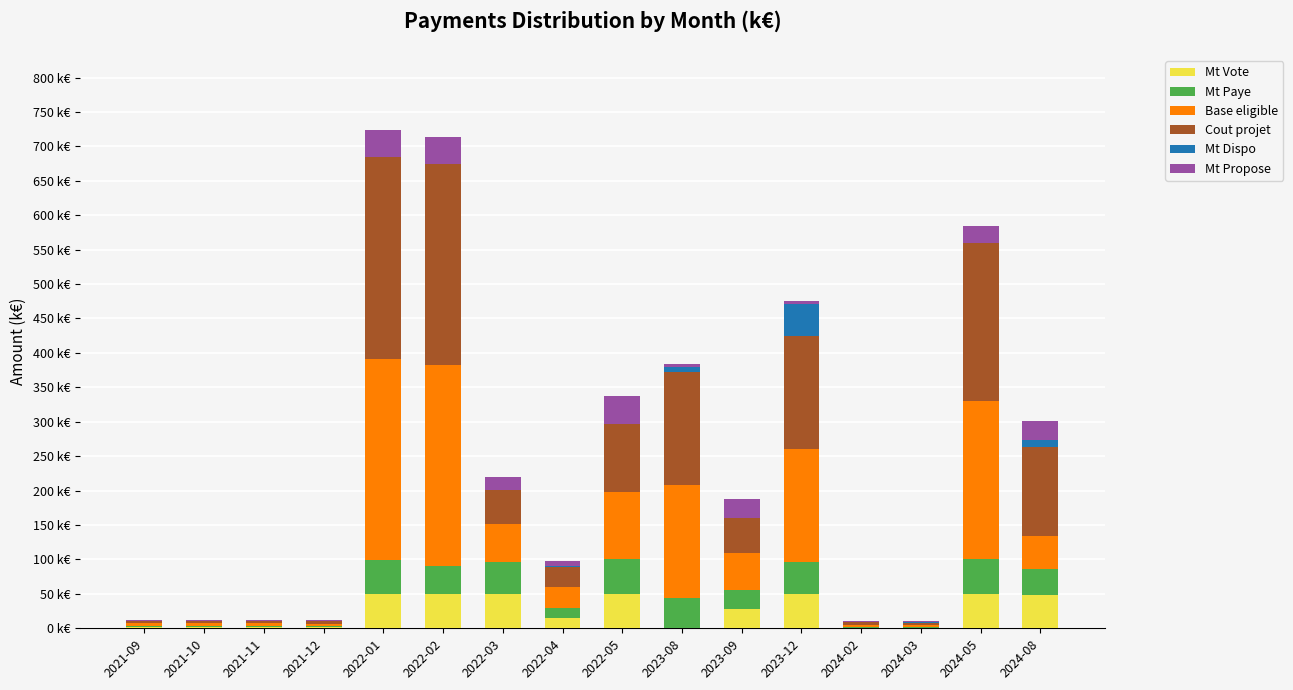

Are the bars grouped side by side (vs. stacked)?

No